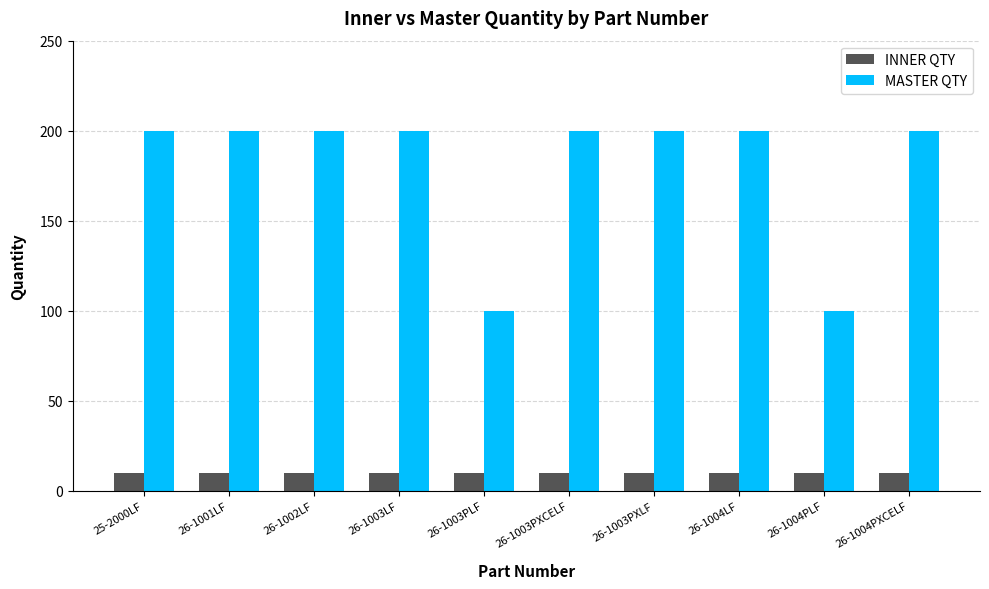

Is it true that MASTER QTY equals 293 at 26-1004LF?

False